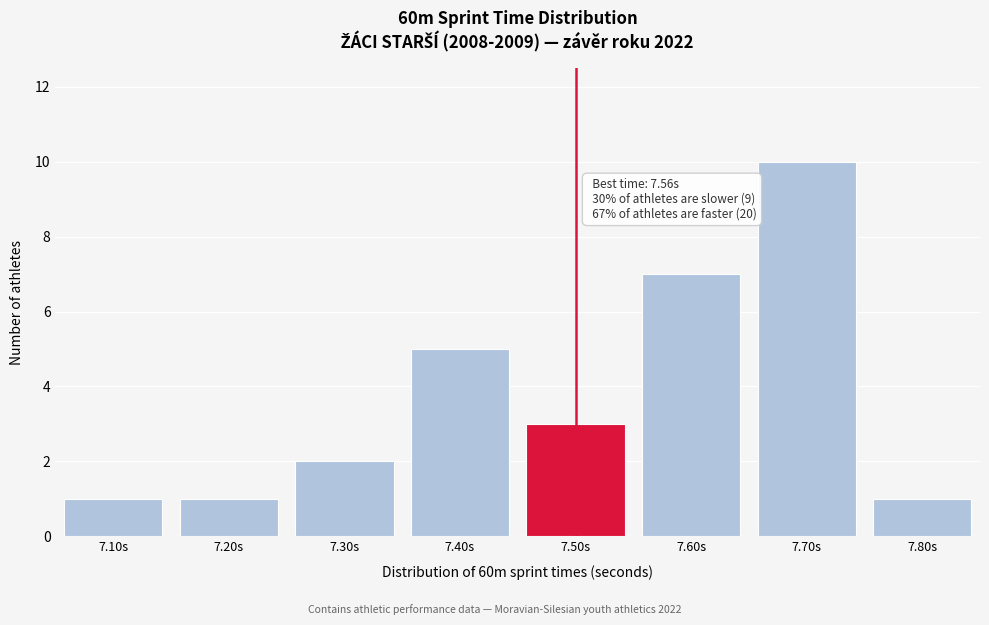

Reading left to right, extract all data points from this chart.

1	1	2	5	3	7	10	1